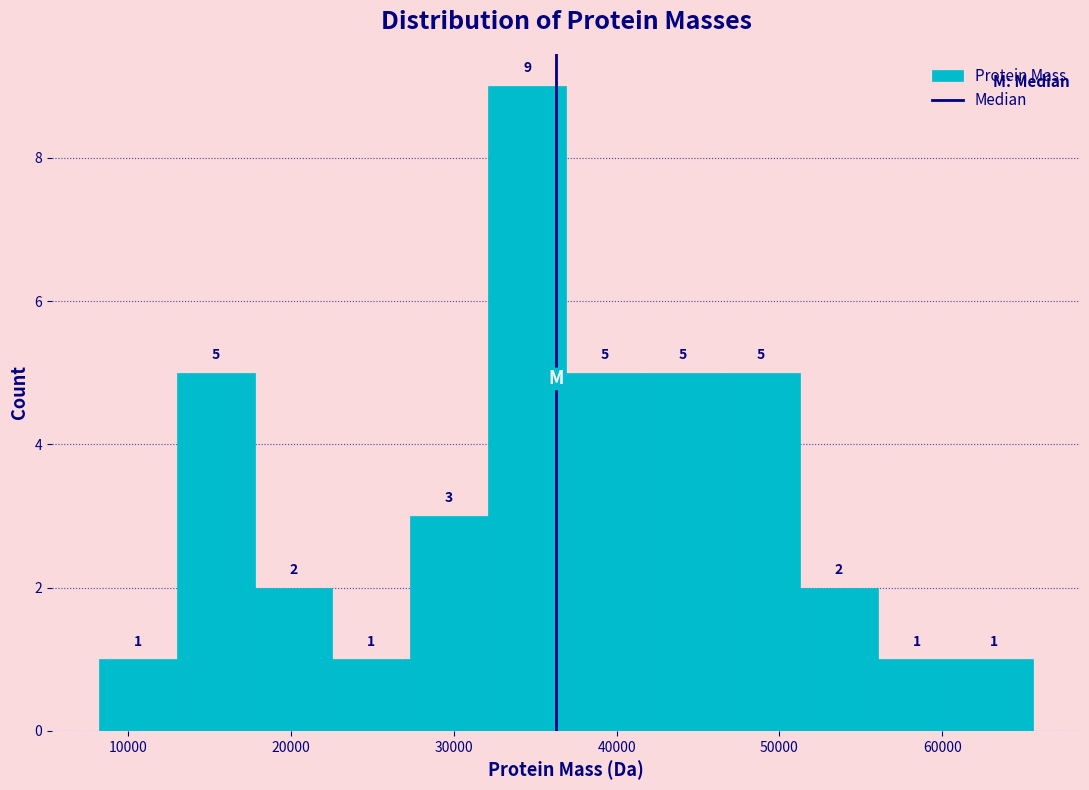

Reading left to right, list every bar in this chart as the range it spans on the x-axis followed by its height. The bar edges are not printed on the chart, so give them approximately, as read against the axis.

8000 to 13000: 1
13000 to 18000: 5
18000 to 23000: 2
23000 to 27000: 1
27000 to 32000: 3
32000 to 37000: 9
37000 to 42000: 5
42000 to 46000: 5
46000 to 51000: 5
51000 to 56000: 2
56000 to 61000: 1
61000 to 66000: 1